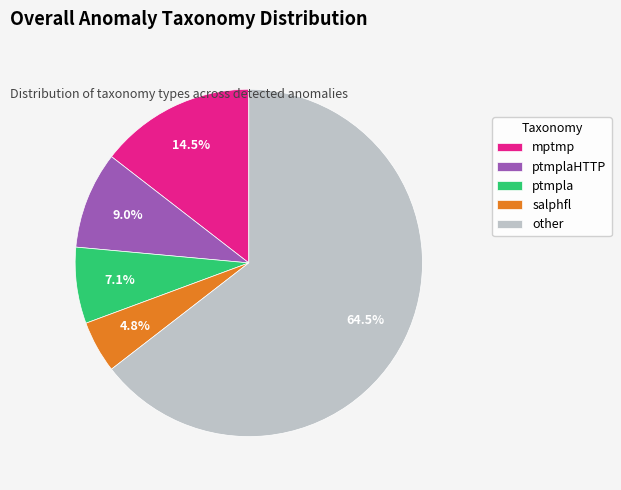

The other slice represents 53% of the pie. True or false?

False